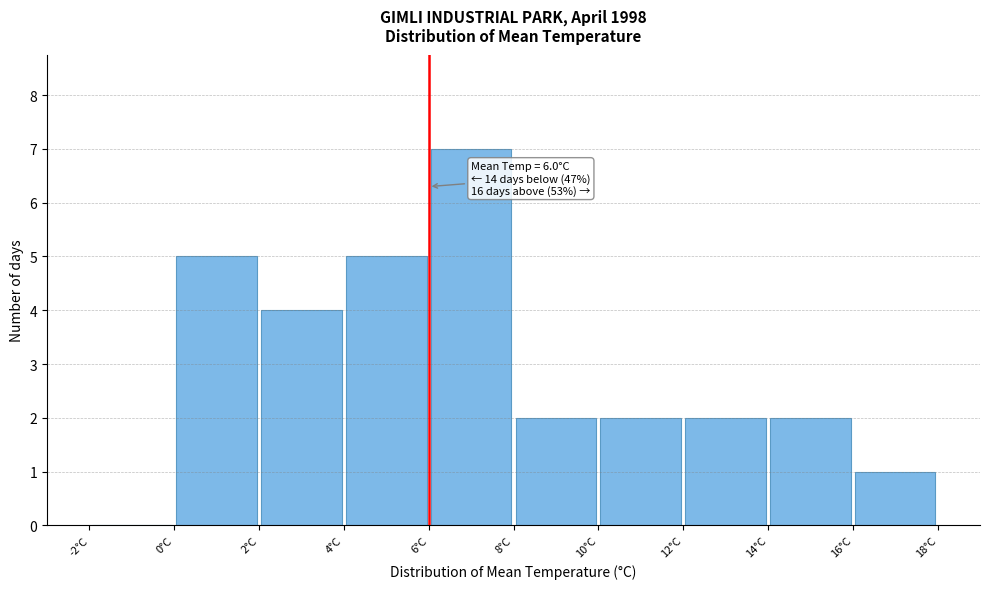

Over which range of the x-axis is the bar tallest?

6 to 8